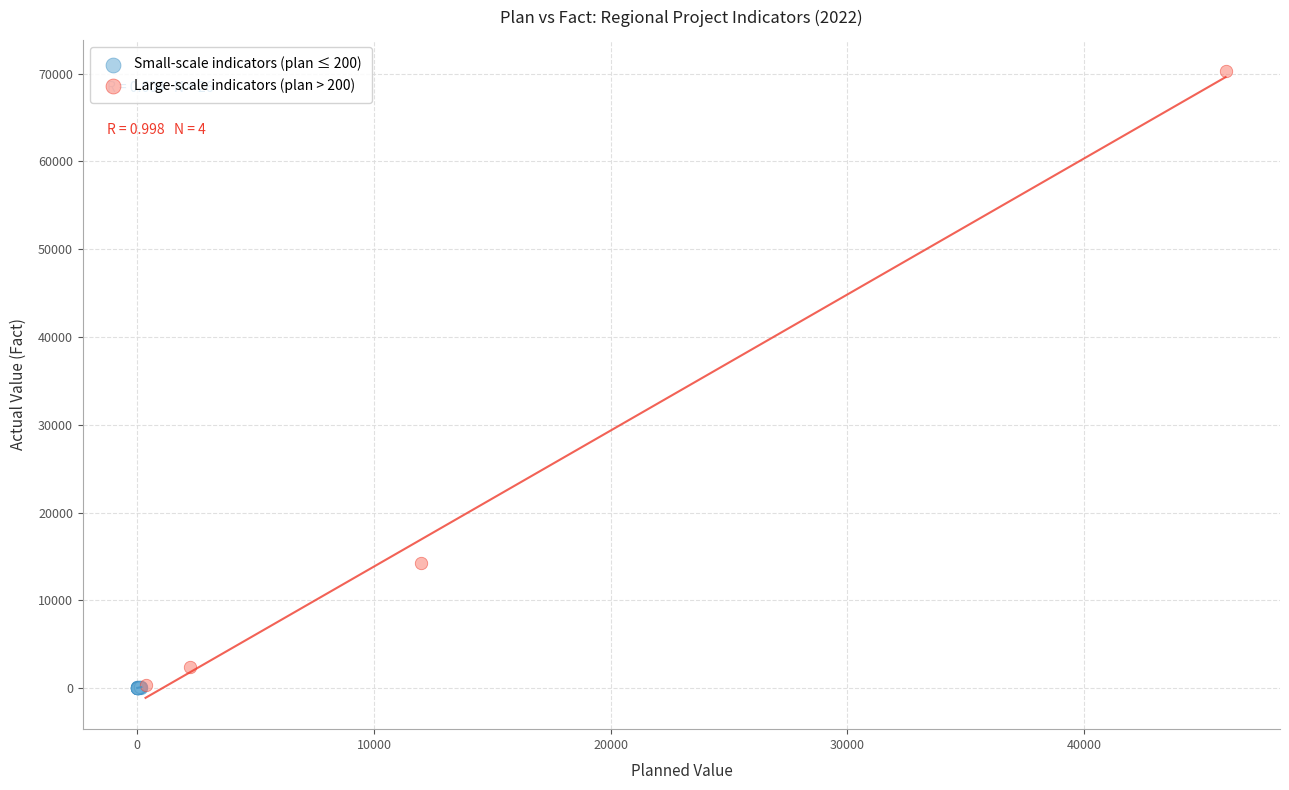

Which series reaches the maximum Y coordinate?

Large-scale indicators (plan > 200)